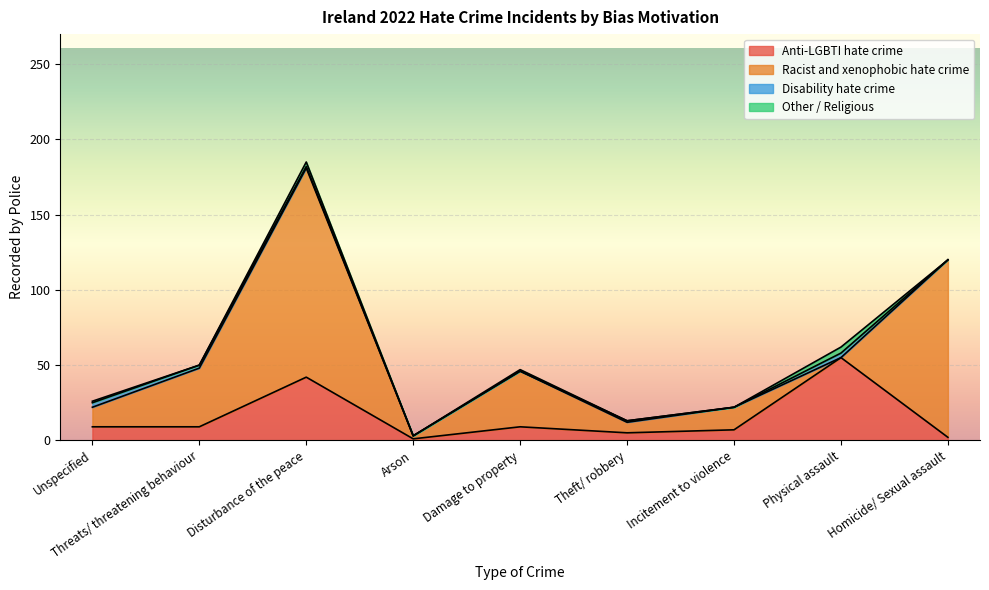

What is the difference between the maximum and second lowest values in the Racist and xenophobic hate crime series?

137